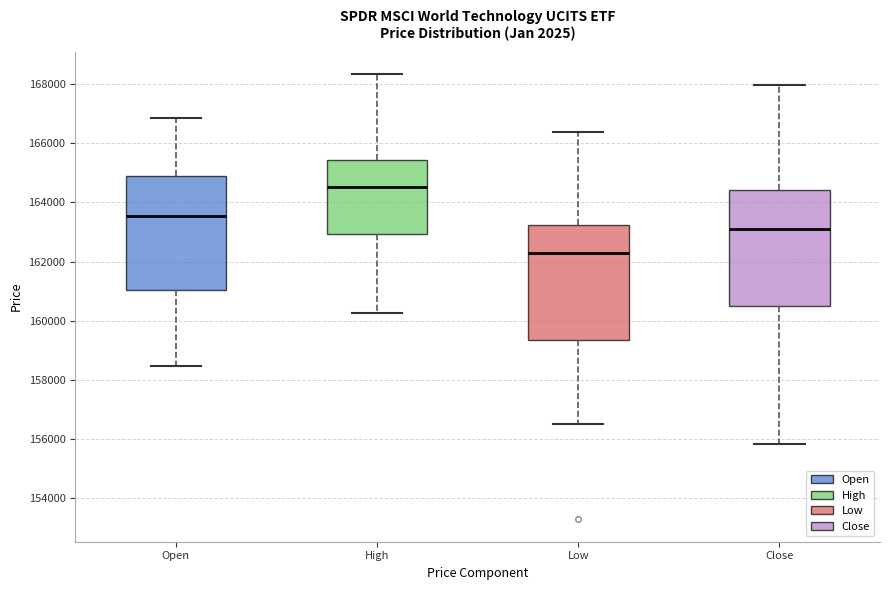

Which box has the highest median line?

High